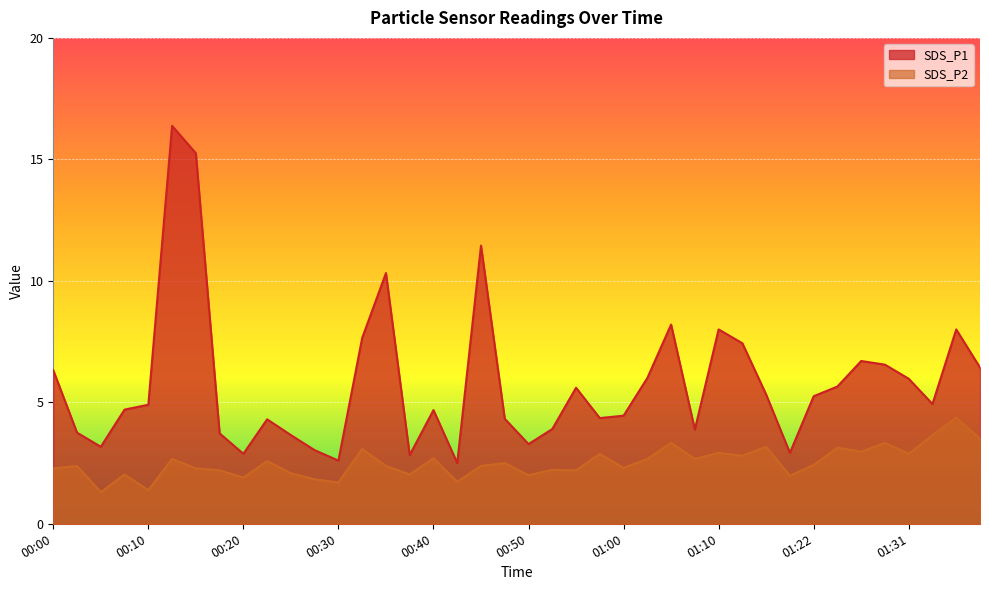

Reading left to right, transcribe all the data shown in this chart.

SDS_P1: 6.3	3.8	3.2	4.7	4.9	16.4	15.2	3.7	2.9	4.3	3.6	3.0	2.6	7.7	10.3	2.8	4.7	2.5	11.4	4.3	3.3	3.9	5.6	4.3	4.5	6.0	8.2	3.9	8.0	7.4	5.3	2.9	5.2	5.7	6.7	6.5	6.0	4.9	8.0	6.4
SDS_P2: 2.3	2.4	1.3	2.0	1.4	2.7	2.3	2.2	1.9	2.6	2.1	1.8	1.7	3.1	2.4	2.0	2.7	1.7	2.4	2.5	2.0	2.2	2.2	2.9	2.3	2.7	3.3	2.7	2.9	2.8	3.2	2.0	2.4	3.1	3.0	3.3	2.9	3.6	4.4	3.5